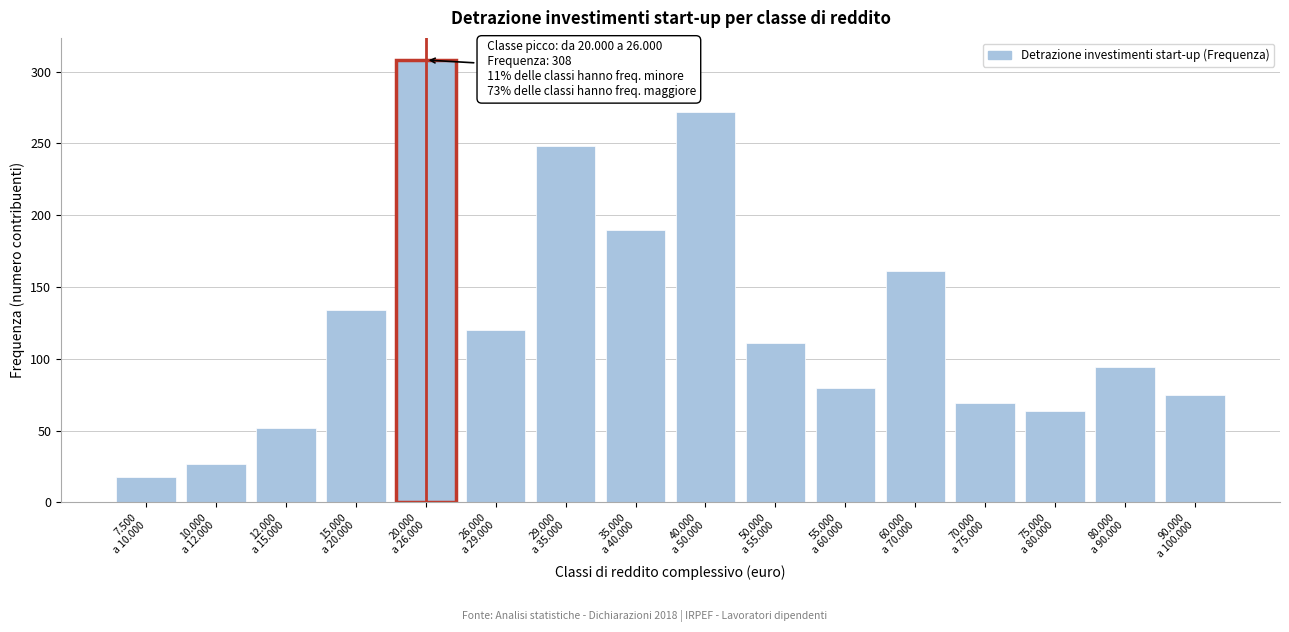

Reading left to right, extract all data points from this chart.

18	27	52	134	308	120	248	190	272	111	80	161	69	64	94	75